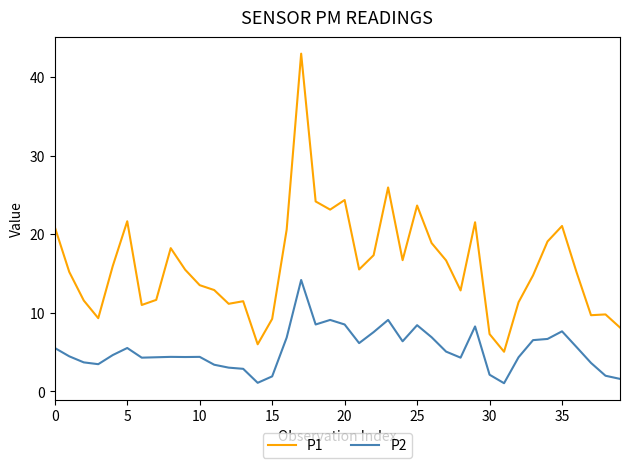

Which series has the largest total across all categories?

P1